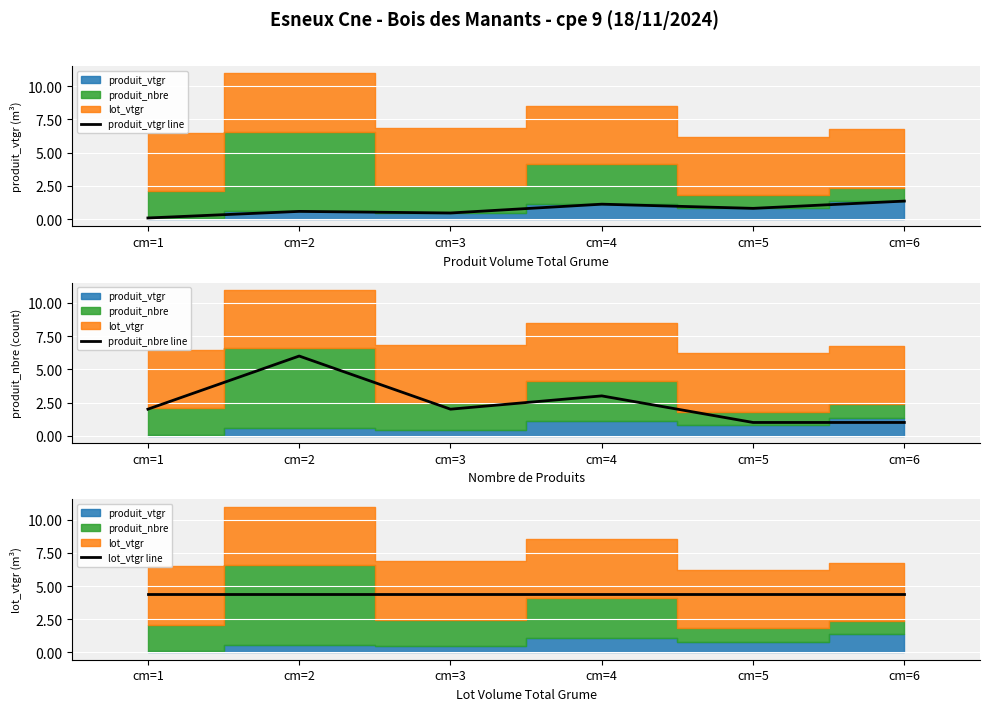

Rank the series at cm=2 from lowest to highest value.

produit_vtgr line, lot_vtgr line, produit_nbre line